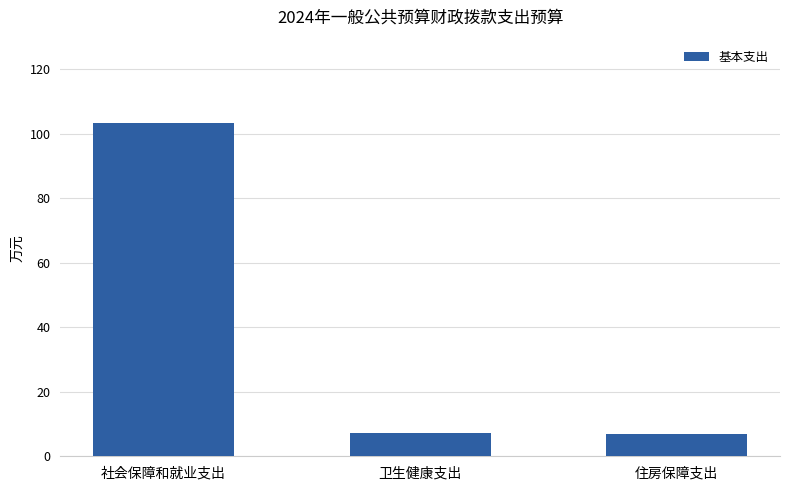

What is the label of the 1st bar from the left?

社会保障和就业支出